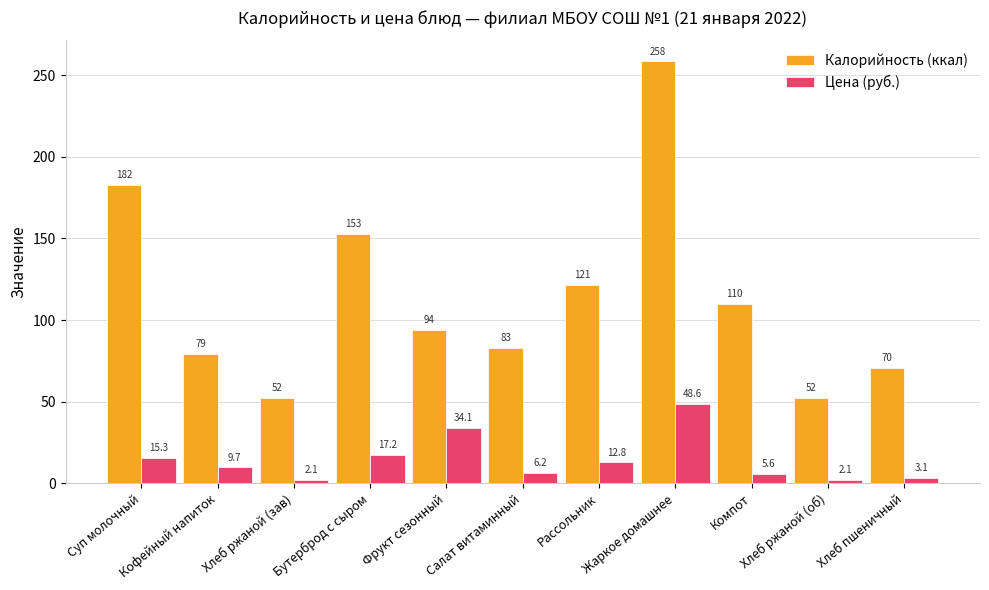

At which category does the chart reach its peak across all series?

Жаркое домашнее